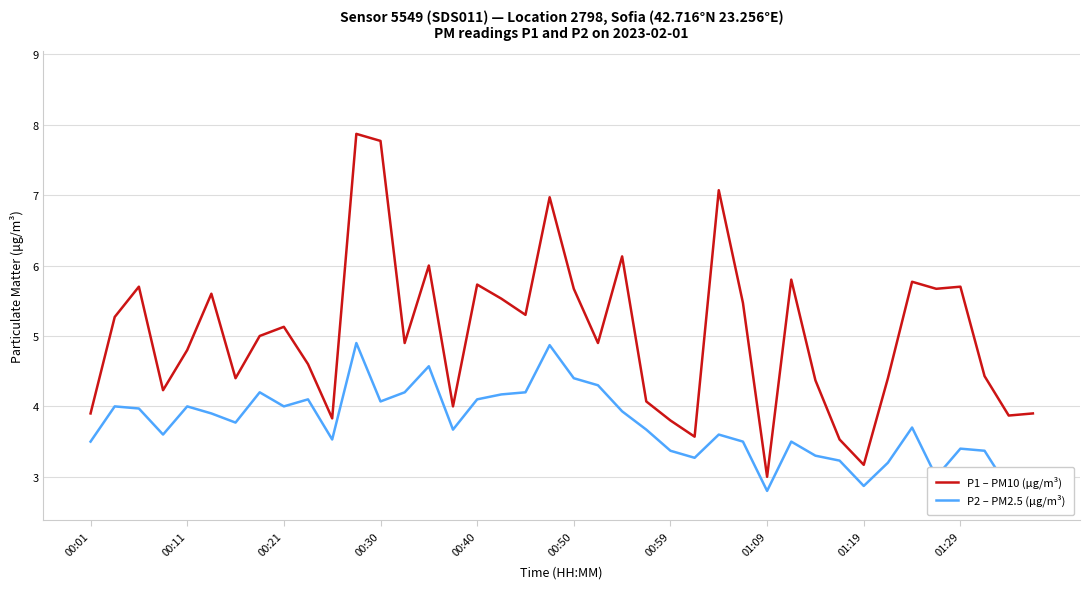

List the series in order of their peak value, lowest first.

P2 – PM2.5 (μg/m³), P1 – PM10 (μg/m³)